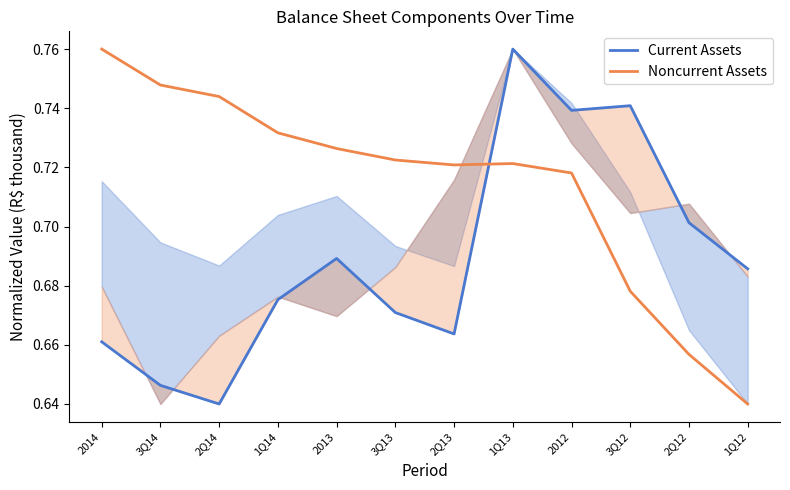

Reading left to right, what are all the values shown in this chart?

Current Assets: 0.7	0.6	0.6	0.7	0.7	0.7	0.7	0.8	0.7	0.7	0.7	0.7
Noncurrent Assets: 0.8	0.7	0.7	0.7	0.7	0.7	0.7	0.7	0.7	0.7	0.7	0.6